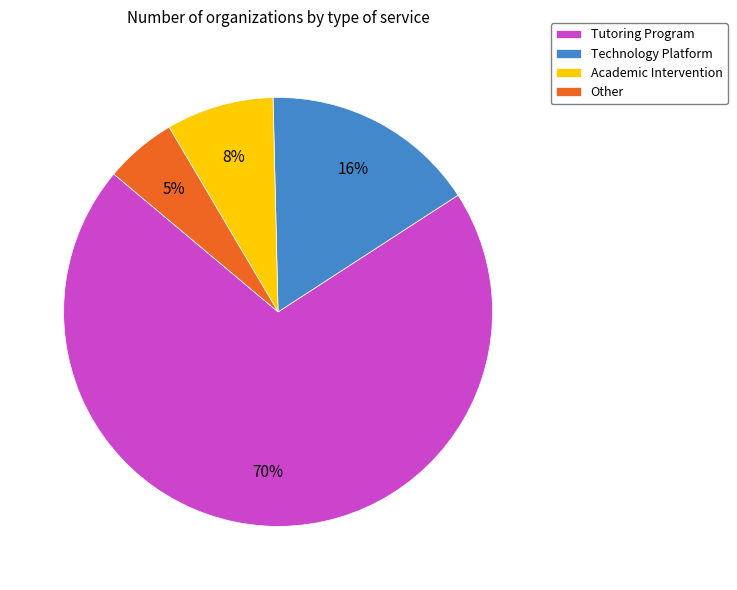

Which has a higher value, Technology Platform or Academic Intervention?

Technology Platform